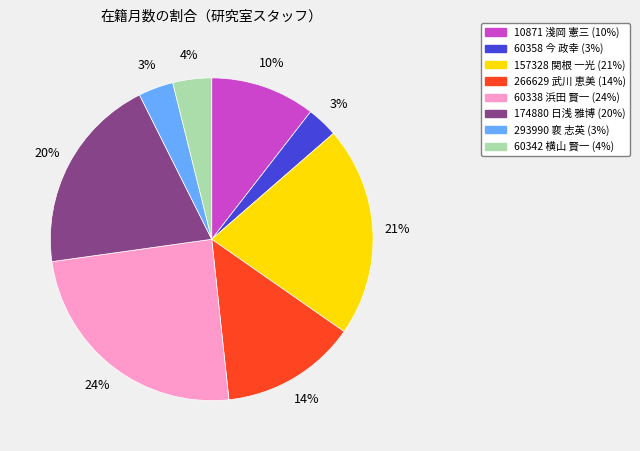

The 266629 武川 恵美 slice represents 14% of the pie. True or false?

True